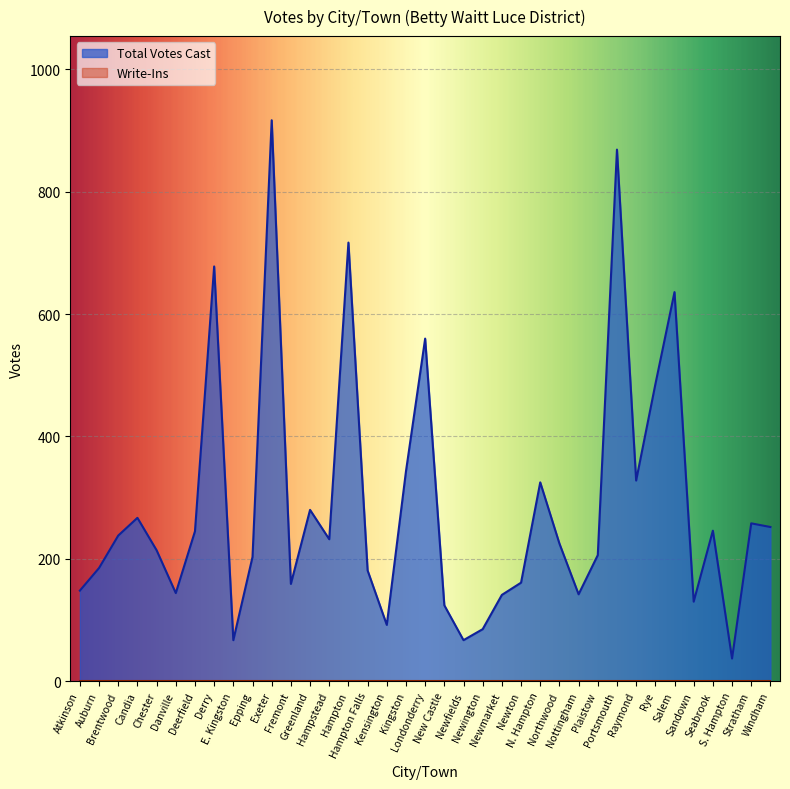

Between Kingston and Danville, which is larger?

Kingston